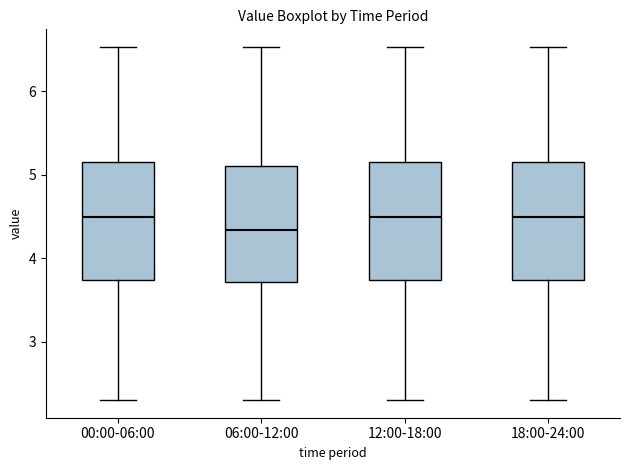

Reading left to right, transcribe this box plot: for each box, give where its median line is, the range the box spans, and where its two whiskers end, as read against the y-axis. The values are not printed on the chart, so give them approximately, as read against the axis.

00:00-06:00: median 4.5, box 3.7 to 5.1, whiskers 2.3 to 6.5
06:00-12:00: median 4.3, box 3.7 to 5.1, whiskers 2.3 to 6.5
12:00-18:00: median 4.5, box 3.7 to 5.1, whiskers 2.3 to 6.5
18:00-24:00: median 4.5, box 3.7 to 5.1, whiskers 2.3 to 6.5